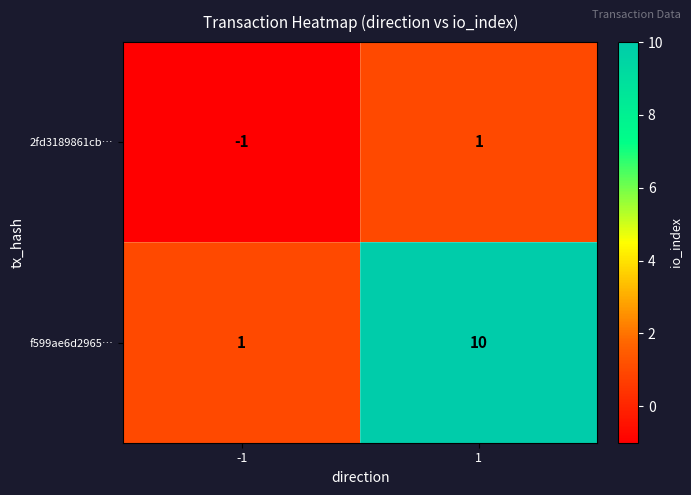

At 1, list the series in order from smallest to largest.

2fd3189861cb…, f599ae6d2965…